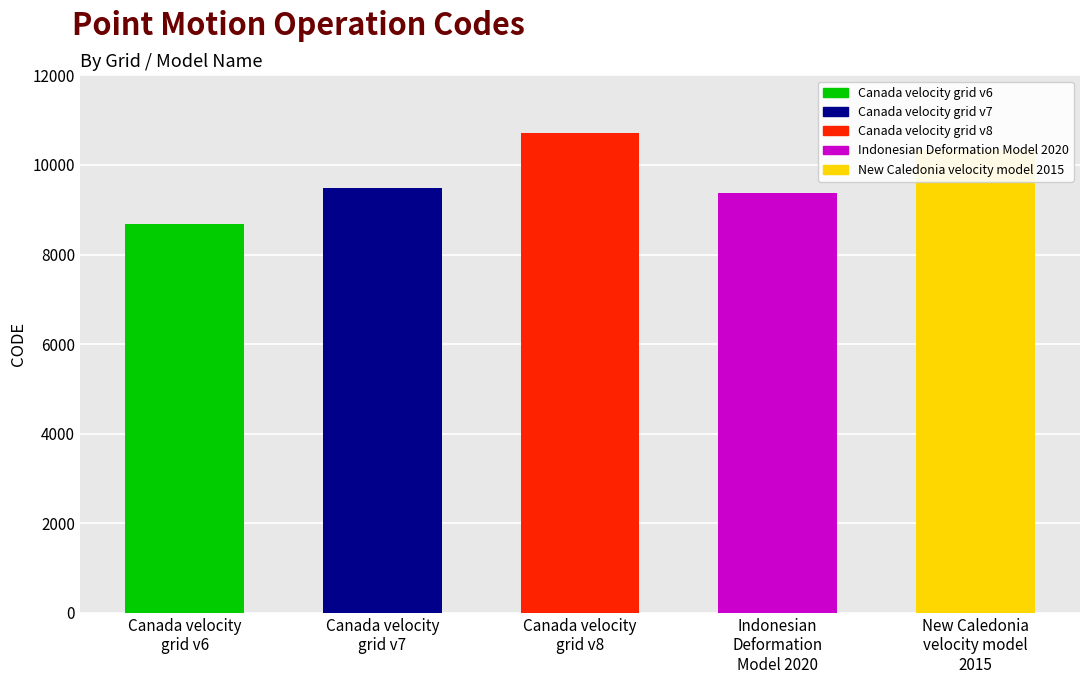

What is the sum of the values at Indonesian
Deformation
Model 2020 and Canada velocity
grid v7?

18858